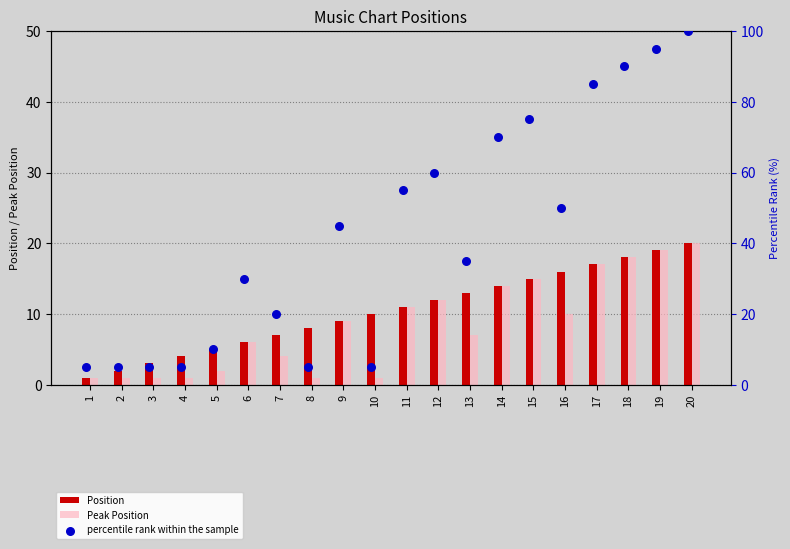

The Position series shows 24 at 16. True or false?

False